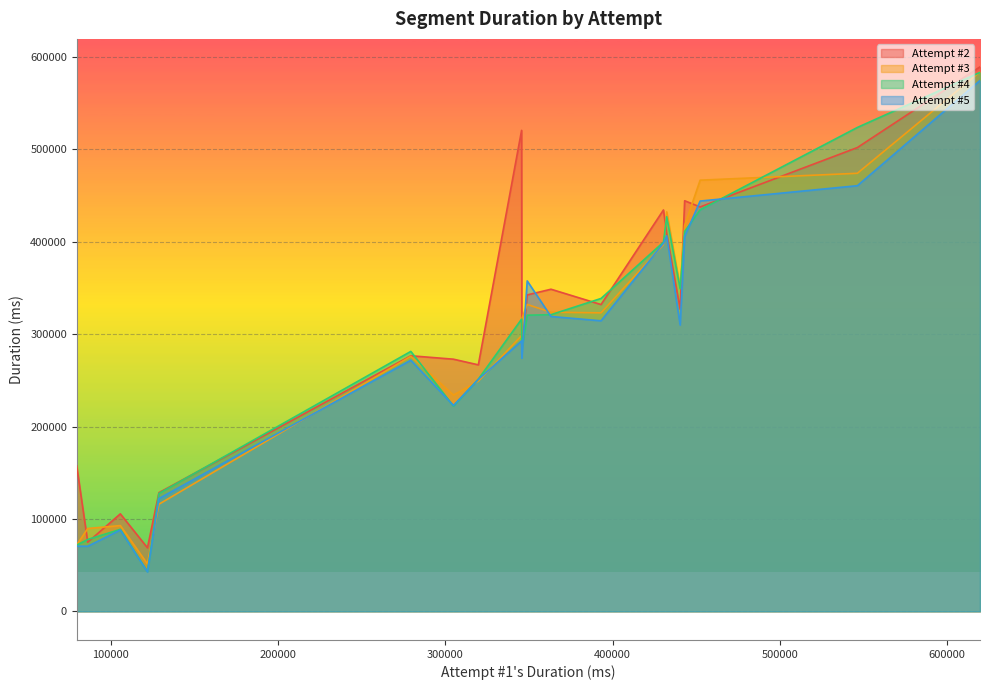

What is the highest value of the Attempt #2 series?

589291